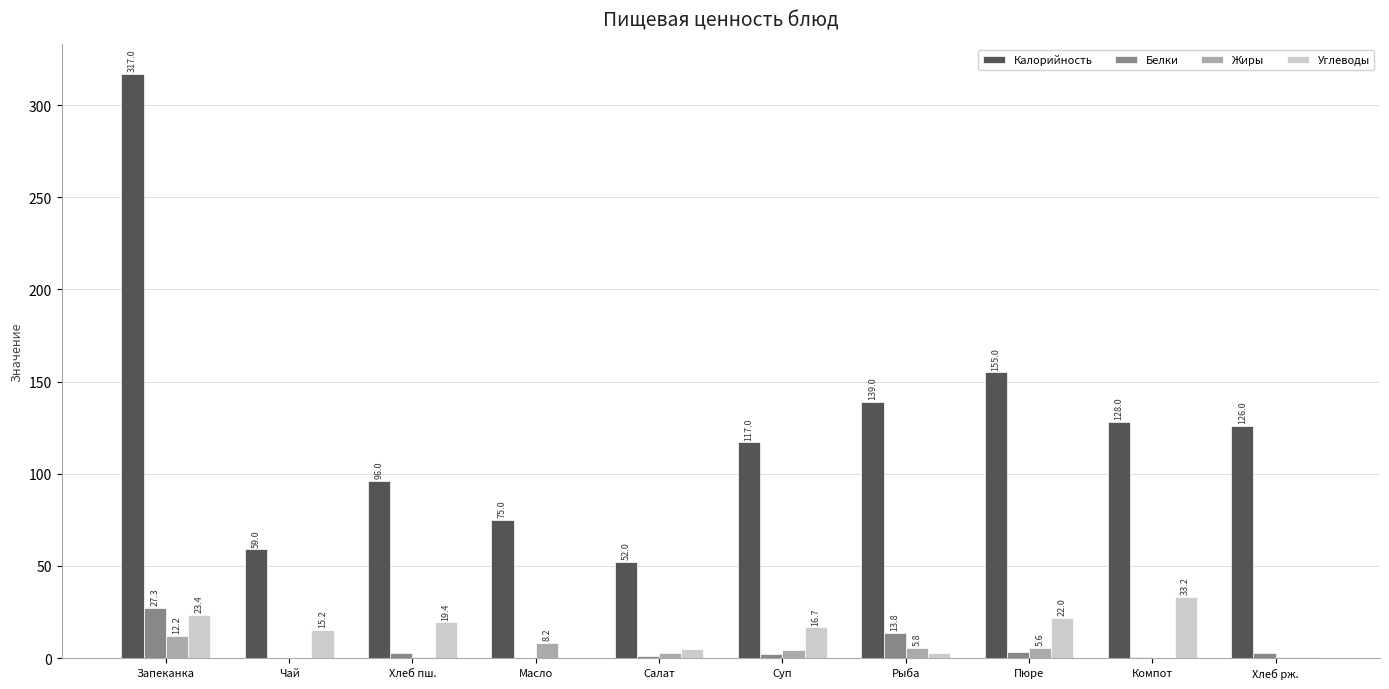

Which series has the largest range (max minus min)?

Калорийность